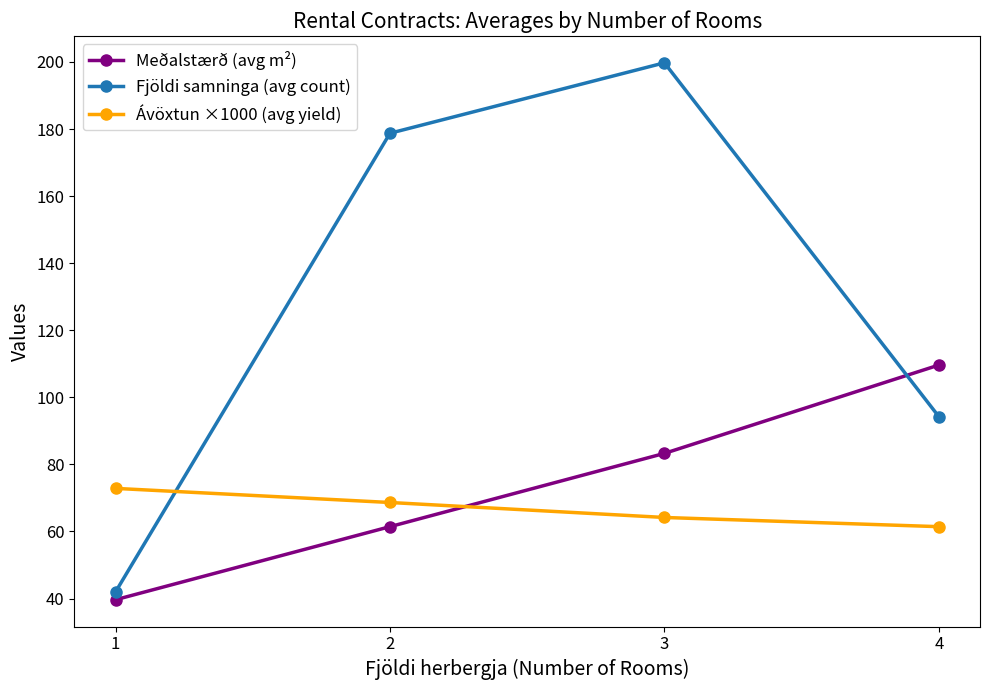

How many distinct data groups are displayed?

3